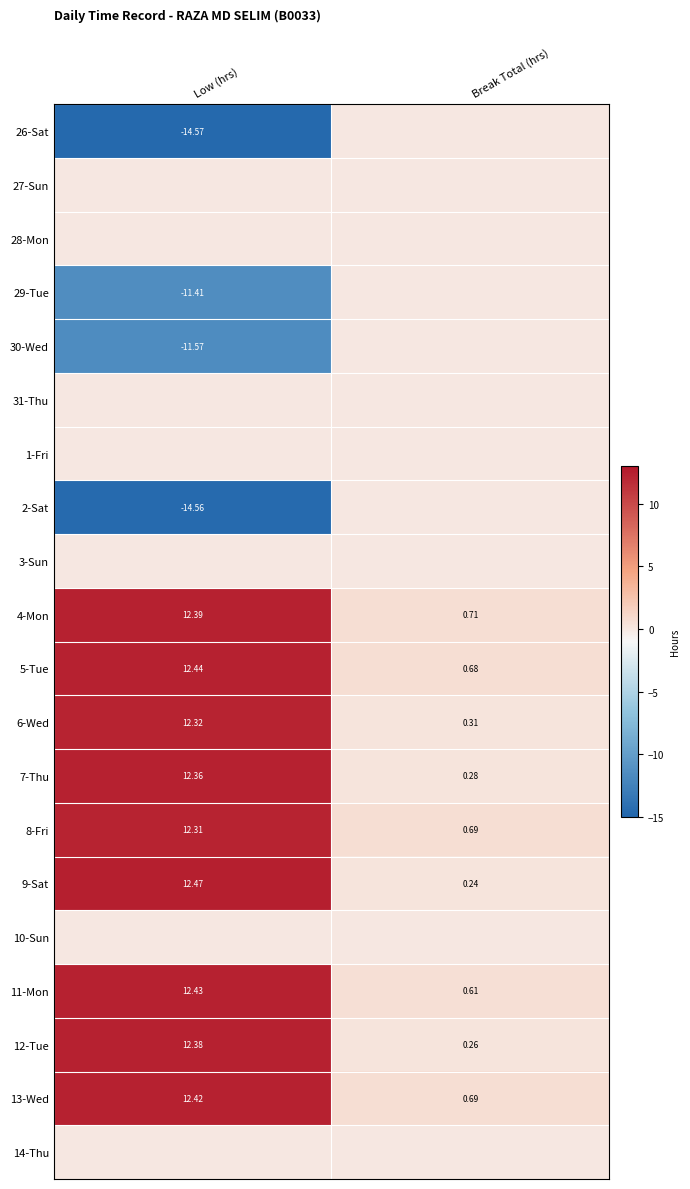

Where does the 6-Wed series first go above 12?

Low (hrs)